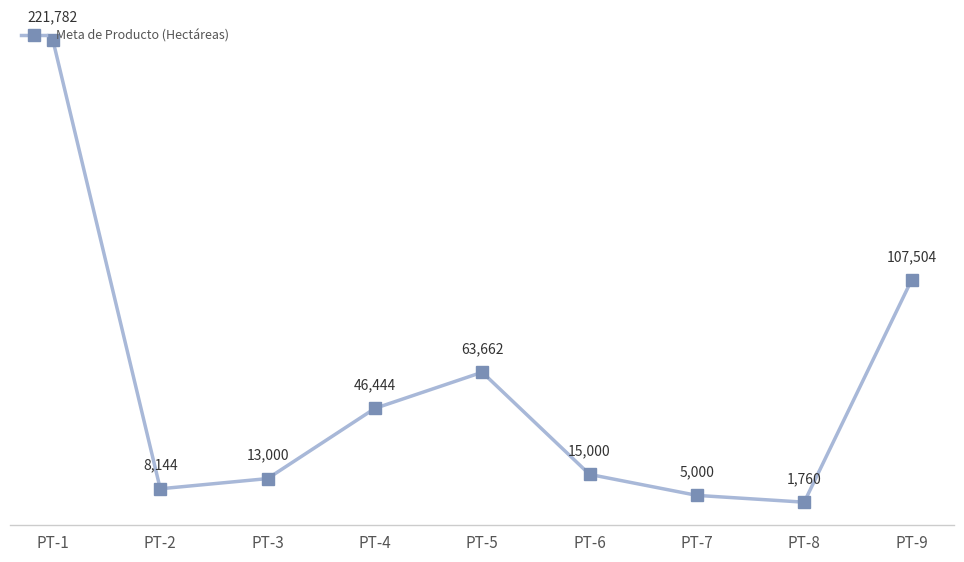

How many series are shown in this chart?

1